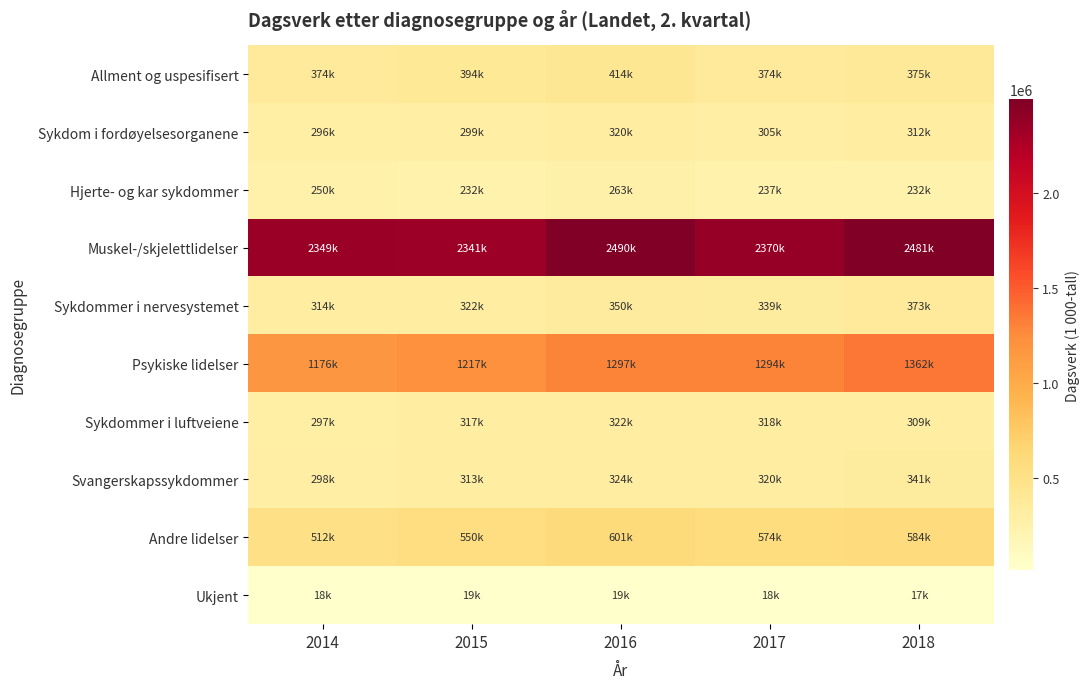

How many data points does each series have?

5